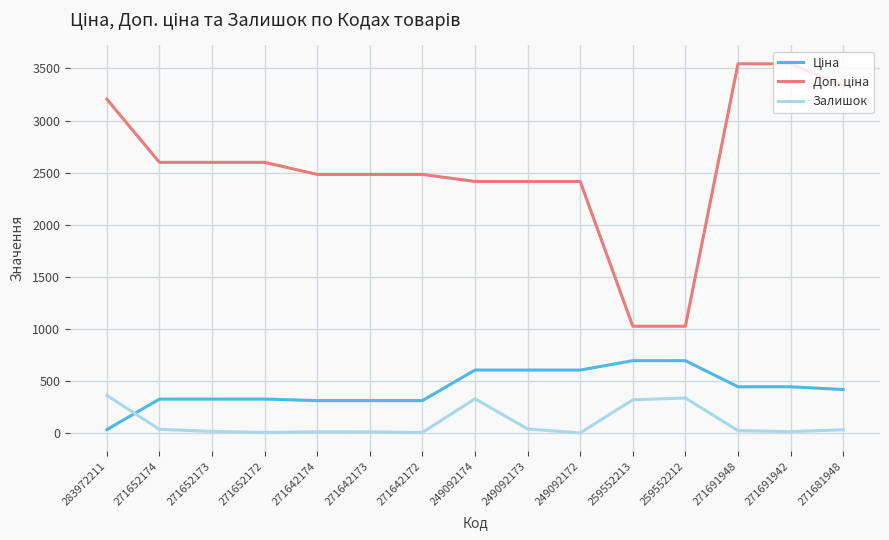

The value of Залишок at 271691942 is 13.0. True or false?

True